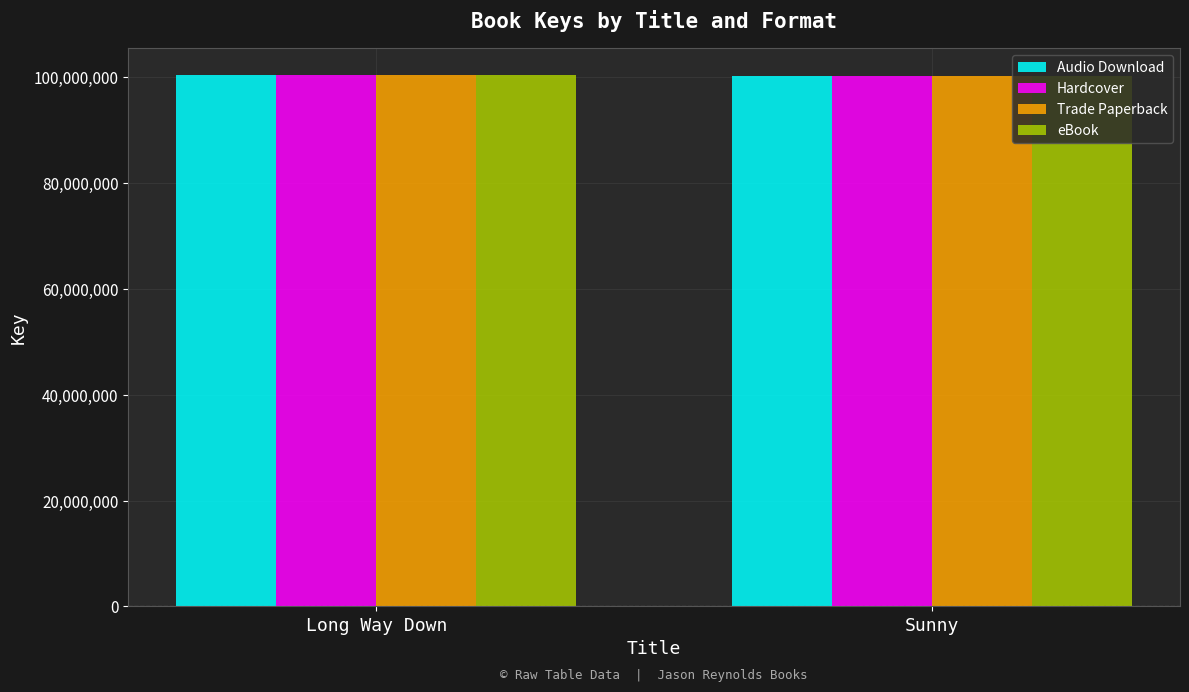

What is the lowest value of the Hardcover series?

100216691